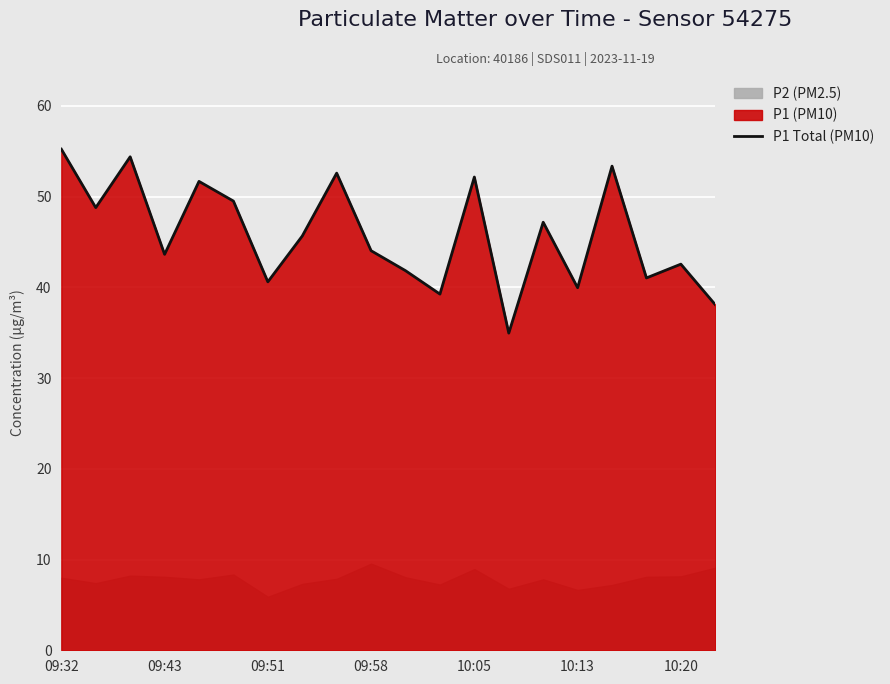

Is it true that P1 Total (PM10) equals 40.6 at 09:51?

True